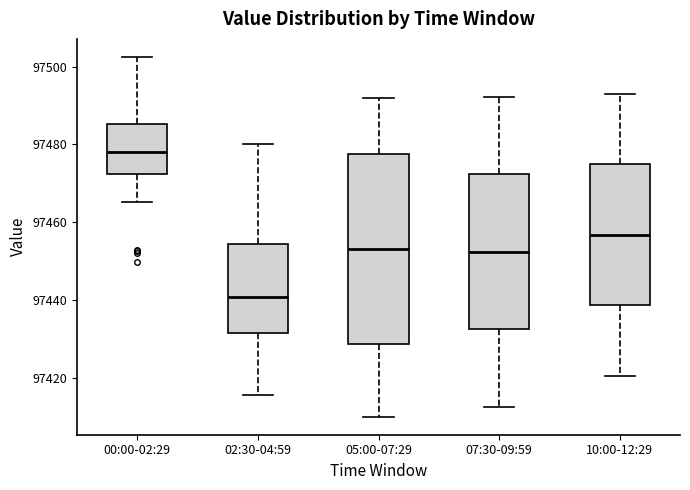

Comparing the boxes themselves (not the whiskers), which one is the tallest?

05:00-07:29